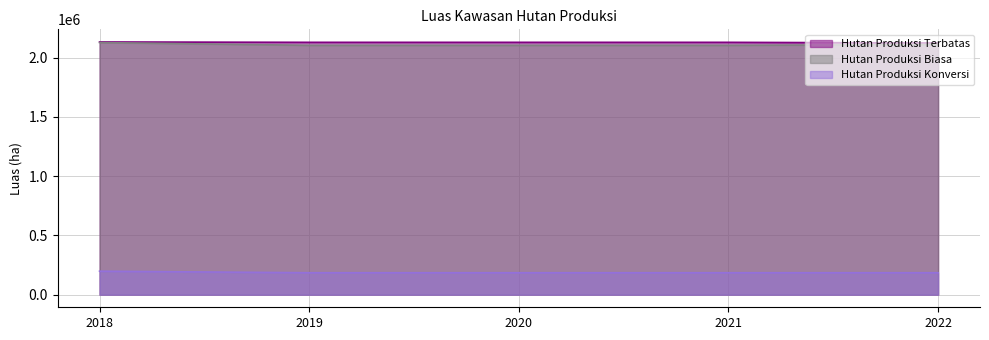

What is the lowest value of the Hutan Produksi Konversi series?

184822